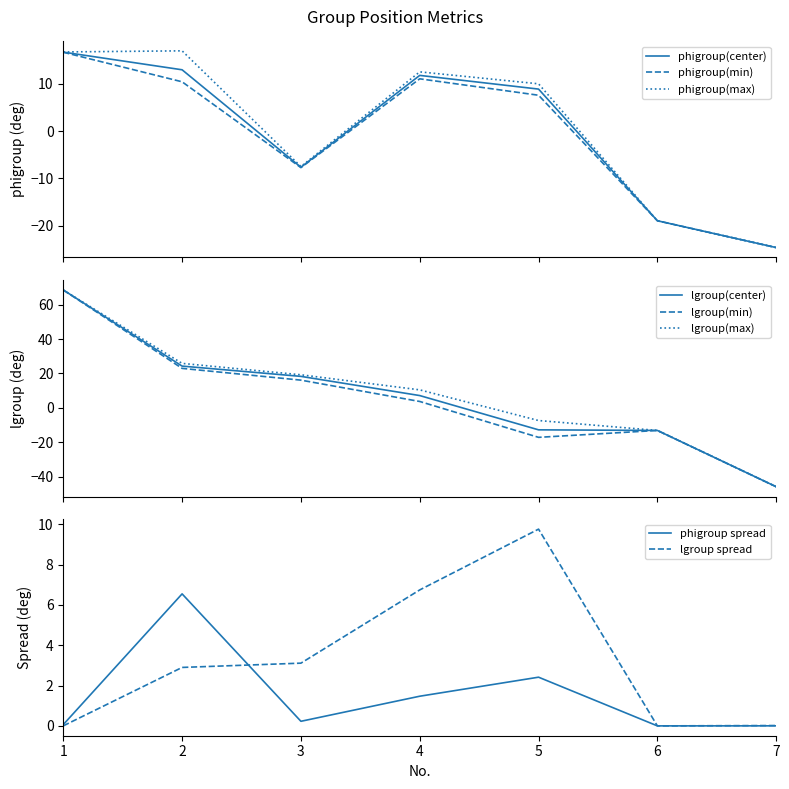

What is the highest value of the phigroup(max) series?

17.0